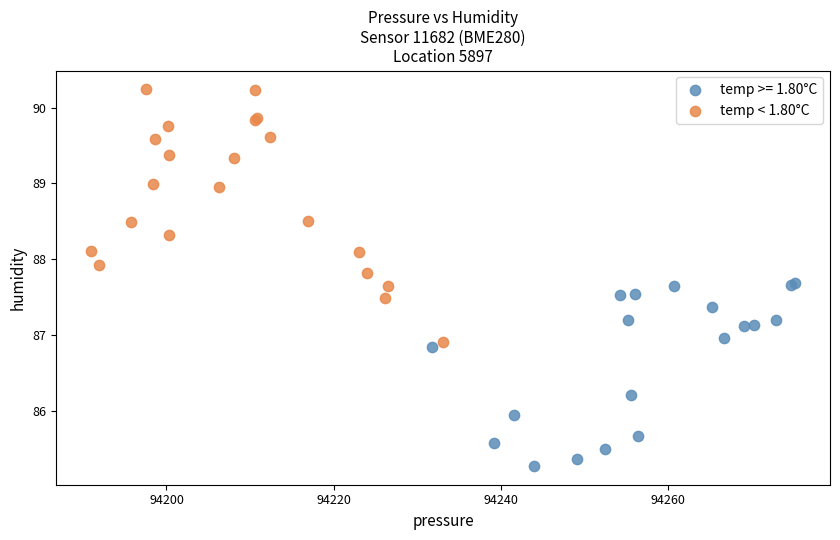

Which series has the widest spread of Y values?

temp < 1.80°C